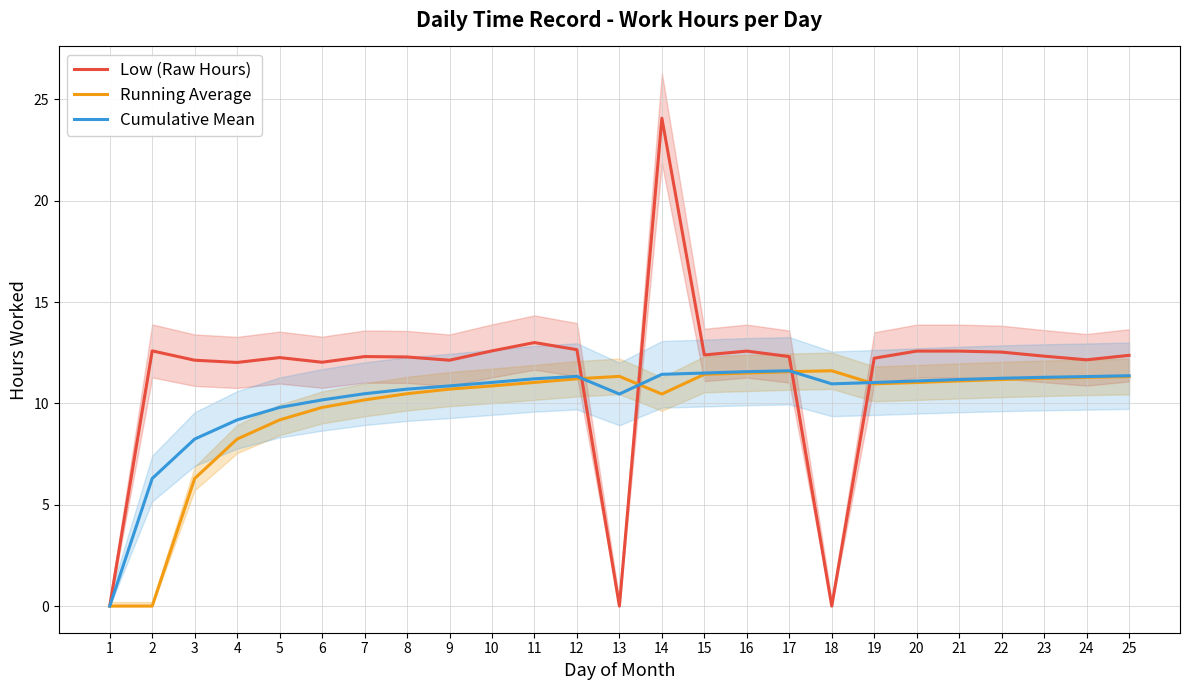

What is the greatest value displayed?

24.1